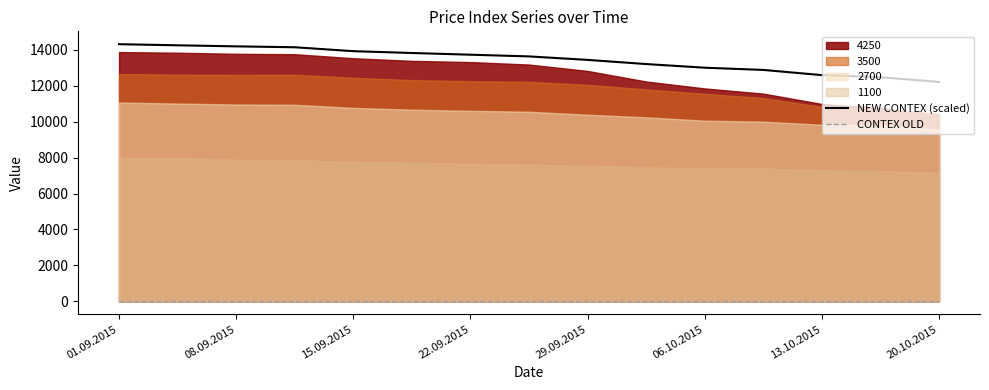

Reading right to left, extract all data points from this chart.

NEW CONTEX (scaled): 12213.6	12477.6	12594.6	12883.5	13007.4	13210.5	13442.1	13636.2	13731.3	13826.1	13928.1	14145.6	14195.7	14253.9	14316.6
CONTEX OLD: 0.0	0.0	0.0	0.0	0.0	0.0	0.0	0.0	0.0	0.0	0.0	0.0	0.0	0.0	0.0